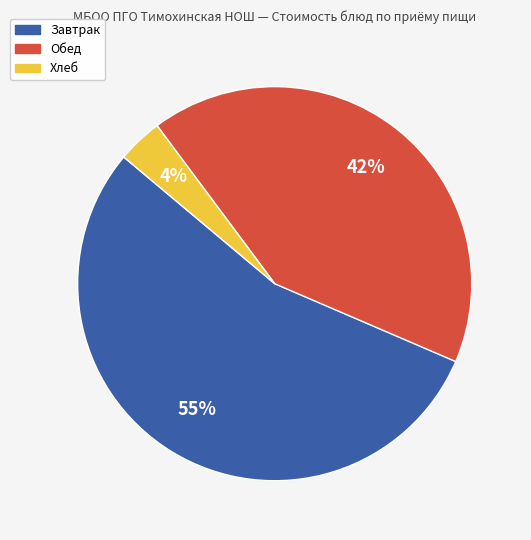

To the nearest percent, what is the average slice percentage?

33%